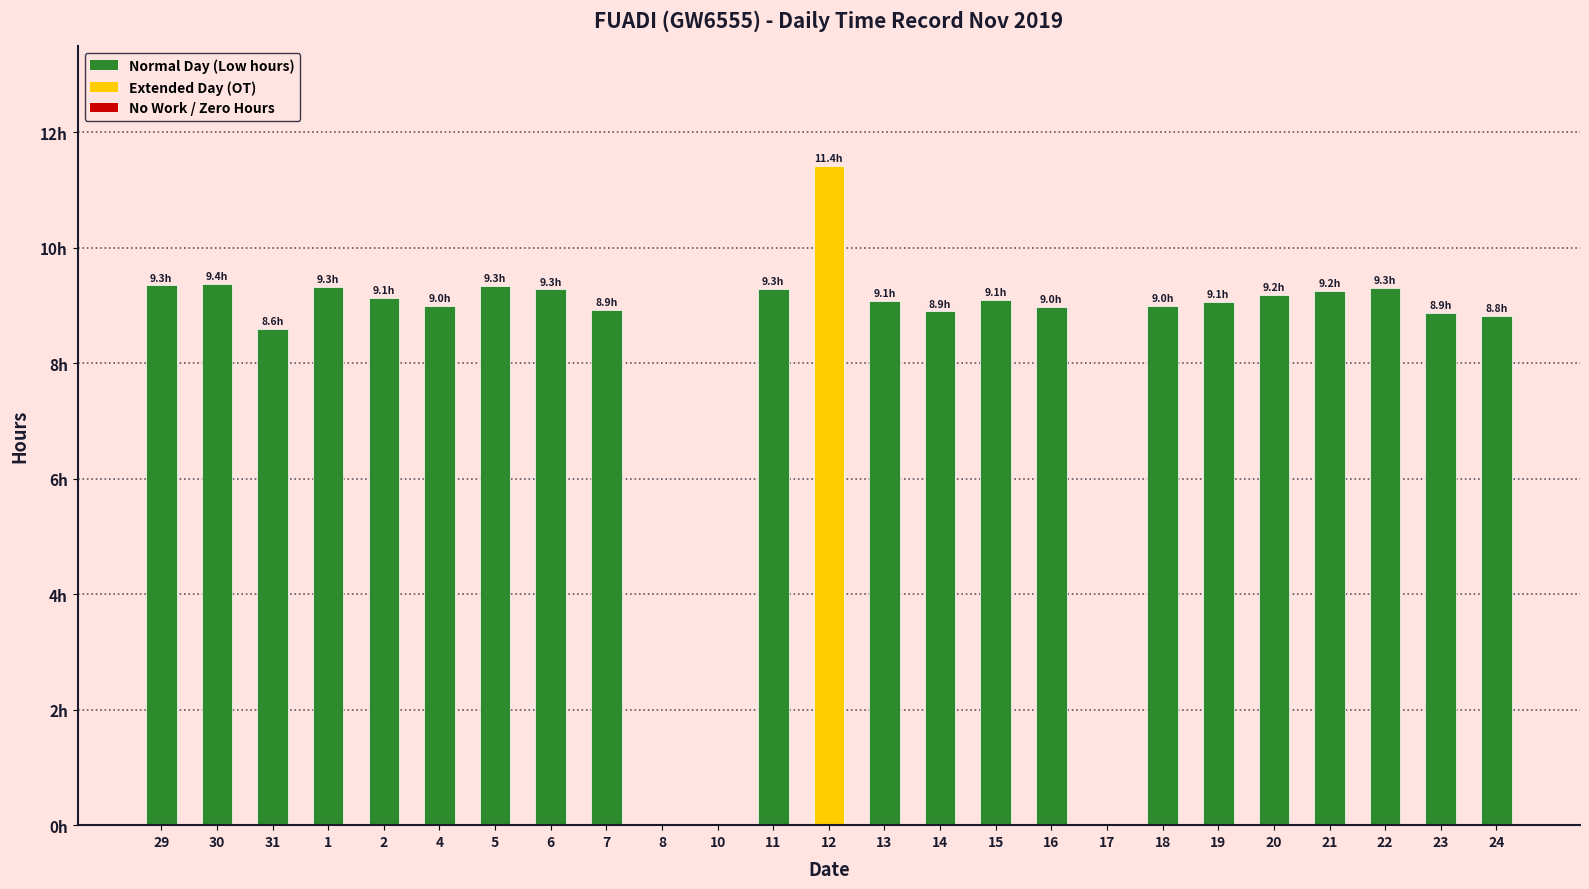

Rank the categories by value from highest to lowest.

12, 30, 29, 5, 1, 22, 11, 6, 21, 20, 2, 15, 13, 19, 4, 18, 16, 7, 14, 23, 24, 31, 8, 10, 17